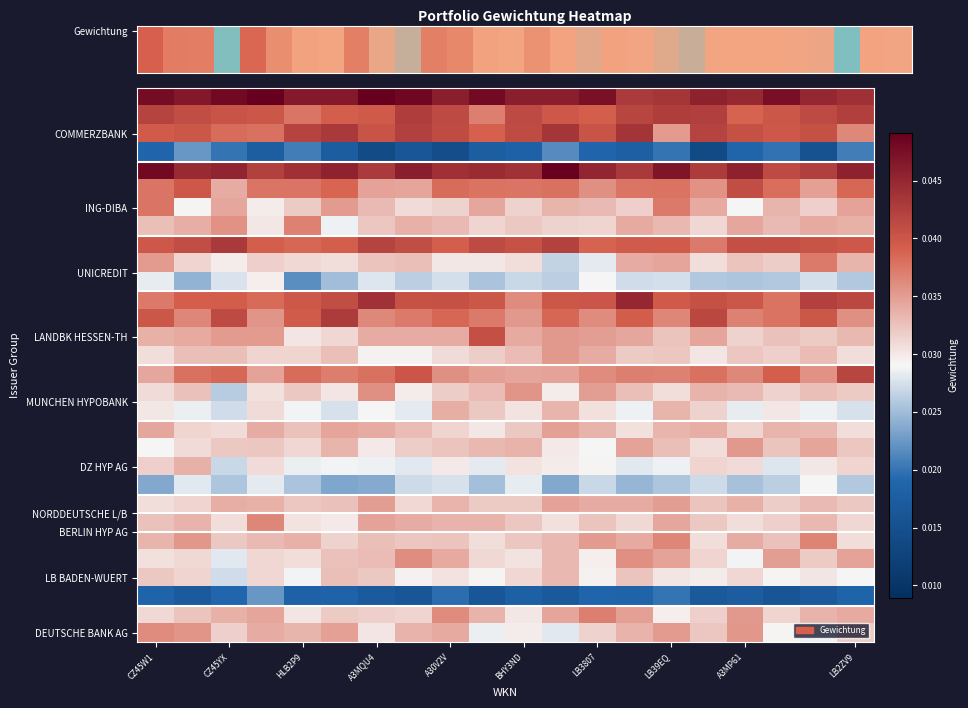

What is the total value across all series at A30V2V?

1.0